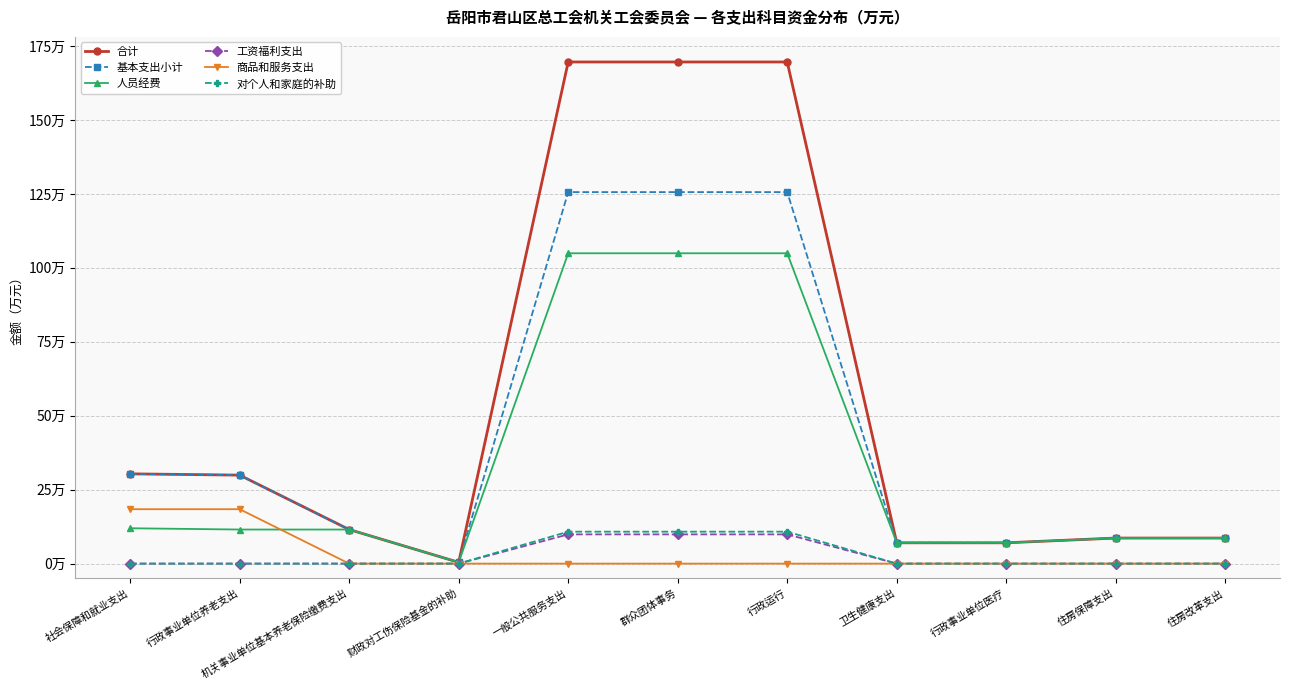

What is the difference between the highest and lowest values at 行政事业单位养老支出?

29.9